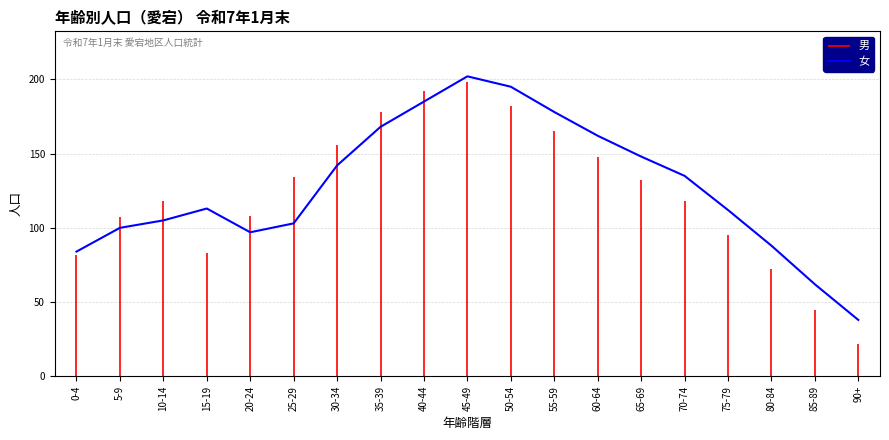

List the labels in order of value, smallest first.

90+, 85-89, 0-4, 80-84, 20-24, 5-9, 25-29, 10-14, 75-79, 15-19, 70-74, 30-34, 65-69, 60-64, 35-39, 55-59, 40-44, 50-54, 45-49